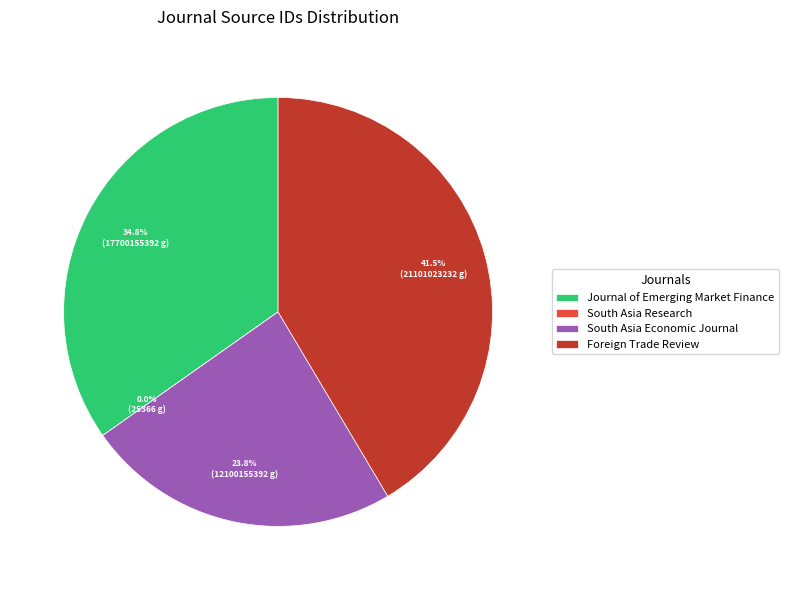

What is the ratio of the value at Journal of Emerging Market Finance to the value at South Asia Economic Journal?

1.5